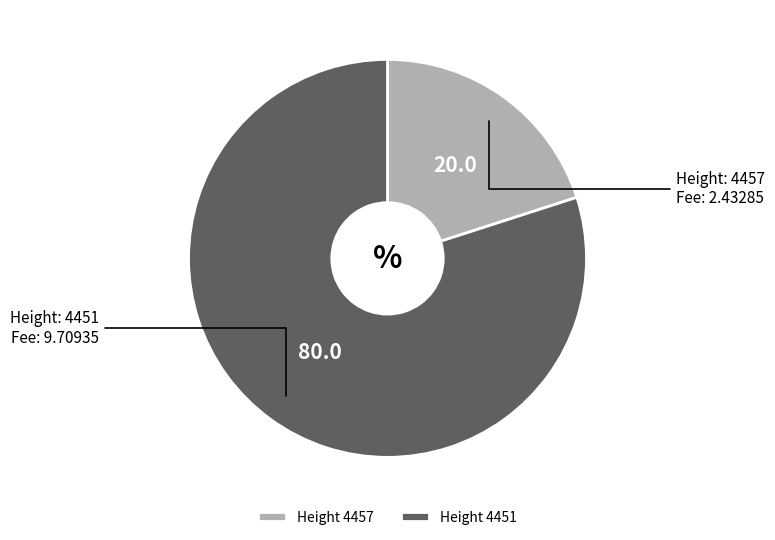

Which has a higher value, Height 4457 or Height 4451?

Height 4451